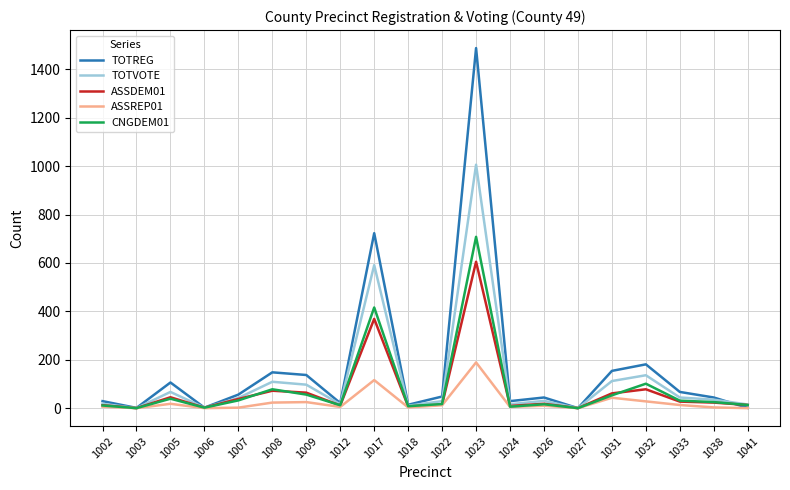

Which series has the widest spread of values?

TOTREG